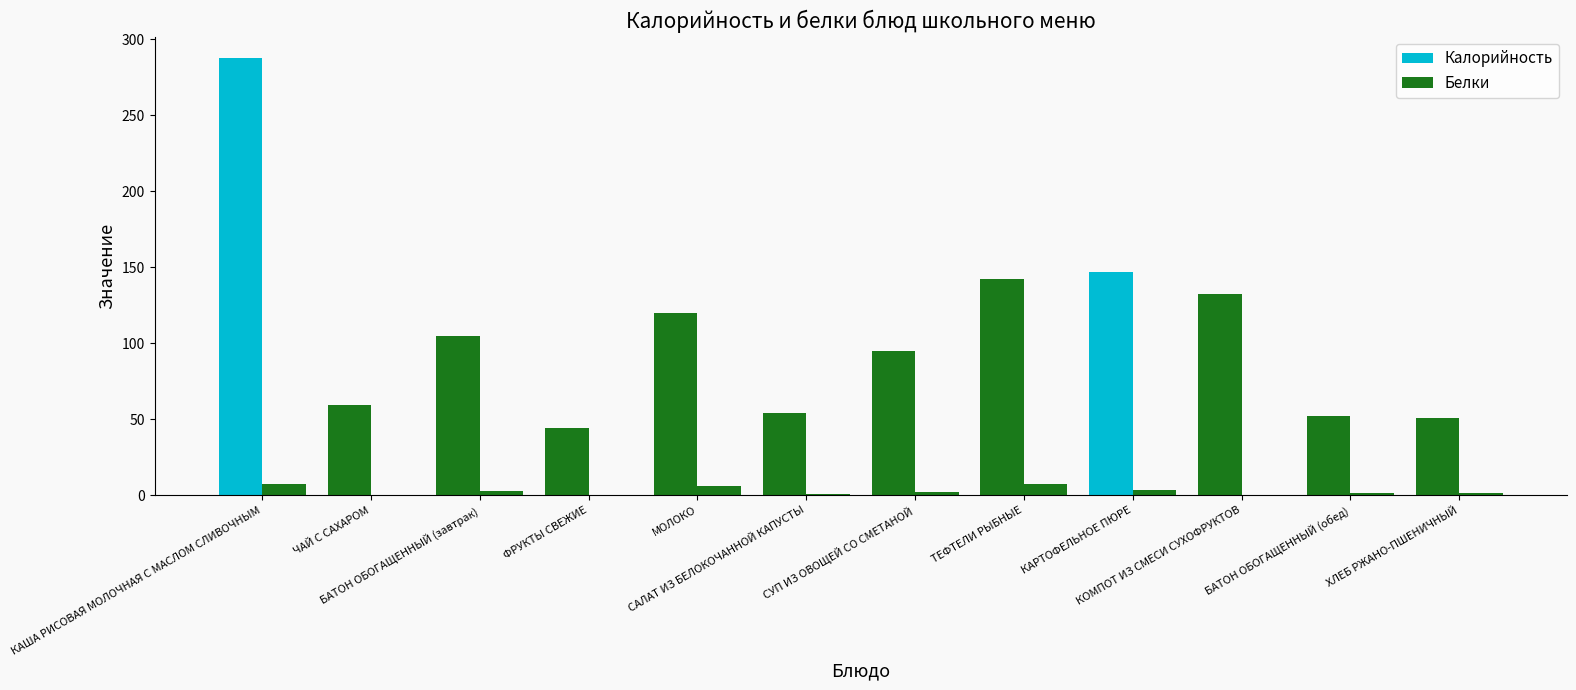

Count the number of categories in the chart.

12